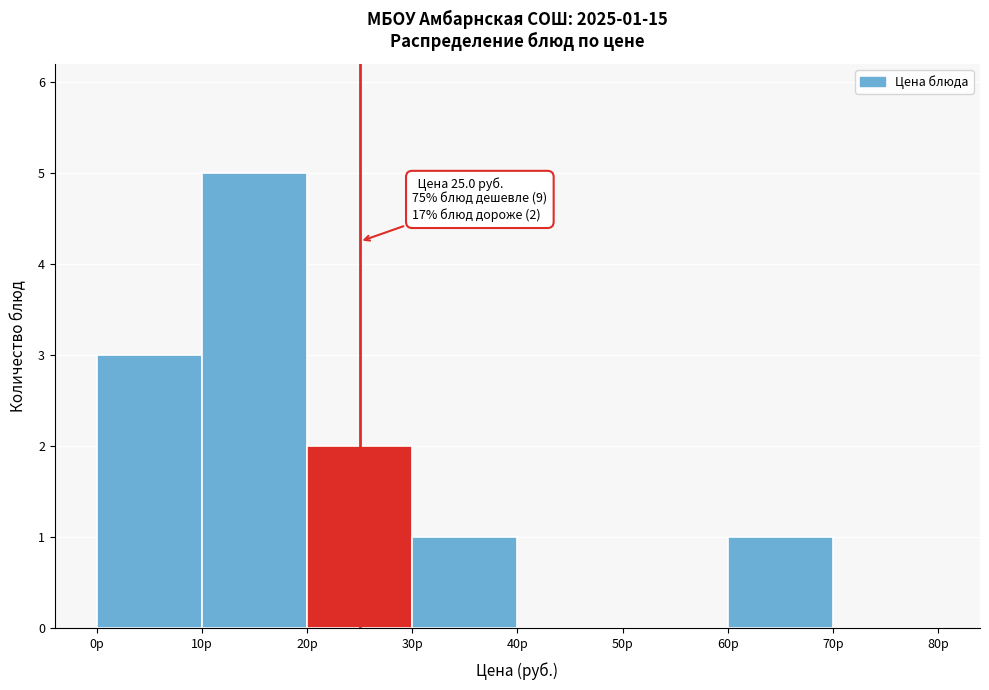

Over which range of the x-axis is the bar tallest?

10 to 20